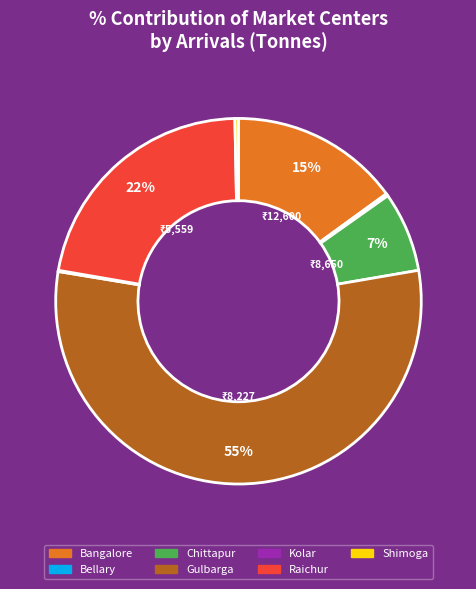

To the nearest percent, what is the average slice percentage?

14%